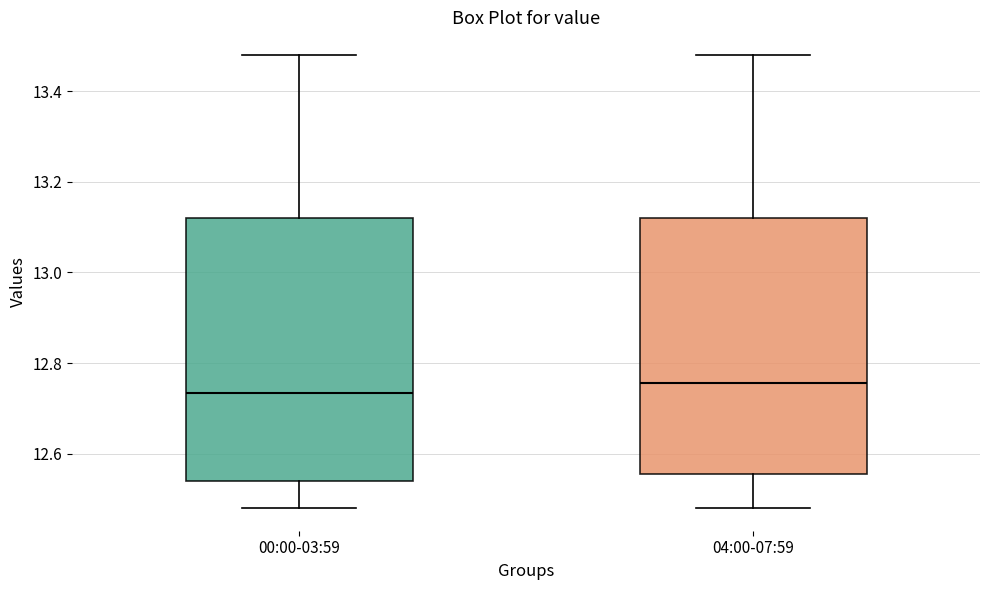

Reading left to right, transcribe this box plot: for each box, give where its median line is, the range the box spans, and where its two whiskers end, as read against the y-axis. The values are not printed on the chart, so give them approximately, as read against the axis.

00:00-03:59: median 12.74, box 12.54 to 13.12, whiskers 12.48 to 13.48
04:00-07:59: median 12.76, box 12.56 to 13.12, whiskers 12.48 to 13.48